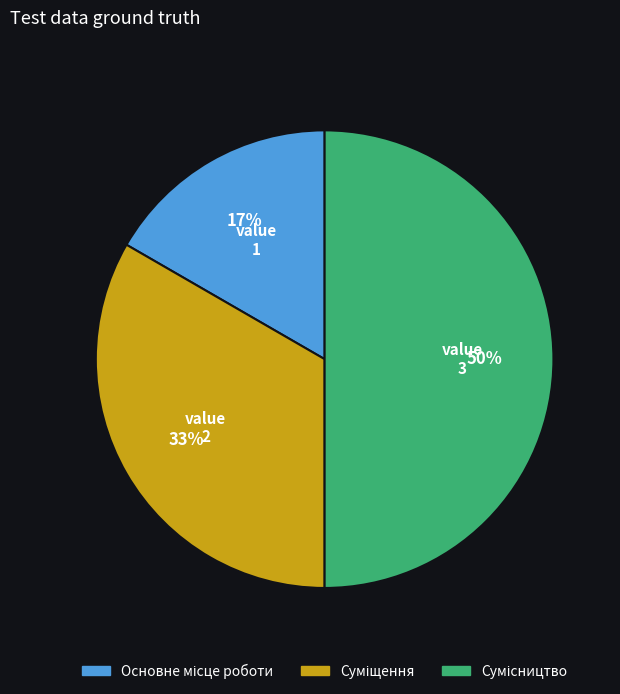

To the nearest percent, what is the average slice percentage?

33%